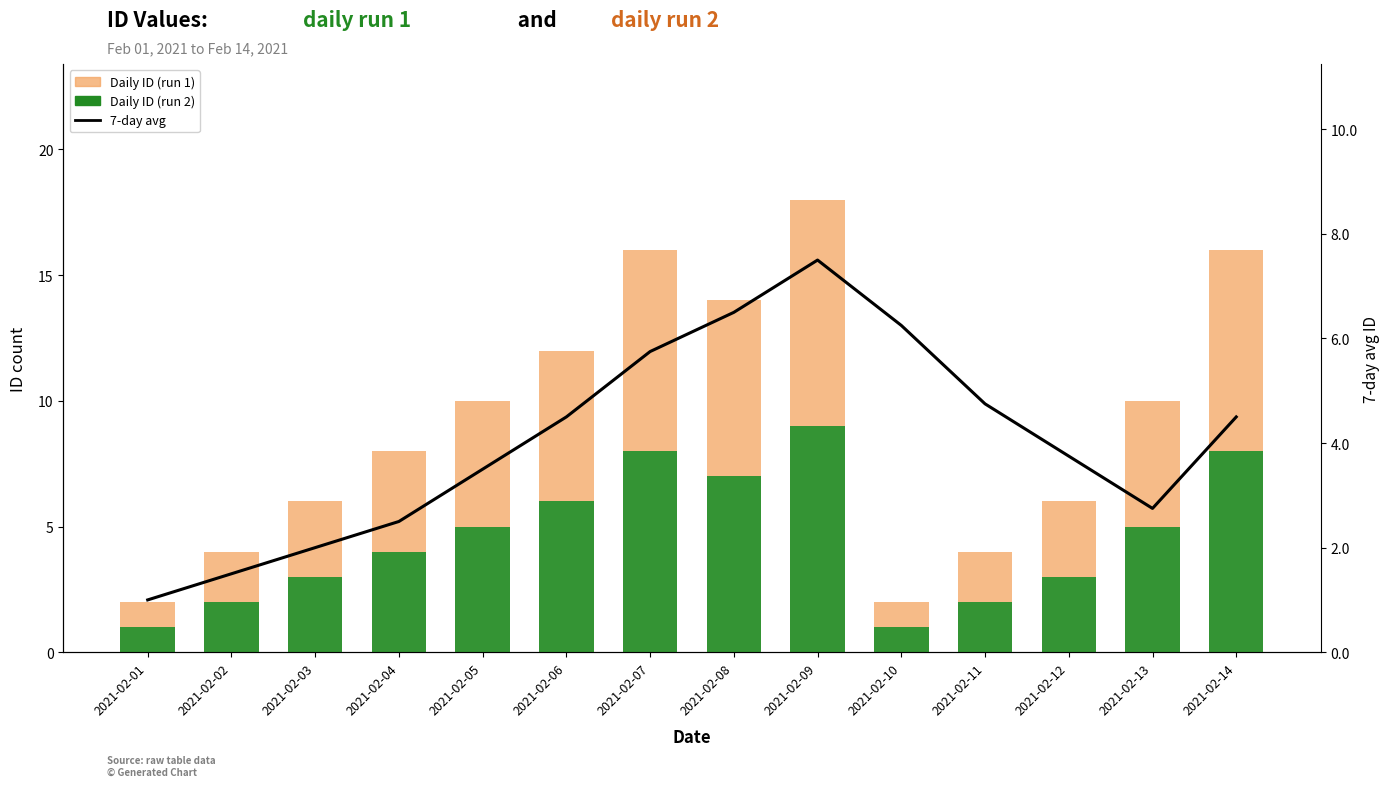

Reading left to right, transcribe all the data shown in this chart.

Daily ID (run 2): 2021-02-01=1.0	2021-02-02=2.0	2021-02-03=3.0	2021-02-04=4.0	2021-02-05=5.0	2021-02-06=6.0	2021-02-07=8.0	2021-02-08=7.0	2021-02-09=9.0	2021-02-10=1.0	2021-02-11=2.0	2021-02-12=3.0	2021-02-13=5.0	2021-02-14=8.0
Daily ID (run 1): 2021-02-01=1.0	2021-02-02=2.0	2021-02-03=3.0	2021-02-04=4.0	2021-02-05=5.0	2021-02-06=6.0	2021-02-07=8.0	2021-02-08=7.0	2021-02-09=9.0	2021-02-10=1.0	2021-02-11=2.0	2021-02-12=3.0	2021-02-13=5.0	2021-02-14=8.0
7-day avg: 2021-02-01=1.0	2021-02-02=1.5	2021-02-03=2.0	2021-02-04=2.5	2021-02-05=3.5	2021-02-06=4.5	2021-02-07=5.8	2021-02-08=6.5	2021-02-09=7.5	2021-02-10=6.2	2021-02-11=4.8	2021-02-12=3.8	2021-02-13=2.8	2021-02-14=4.5